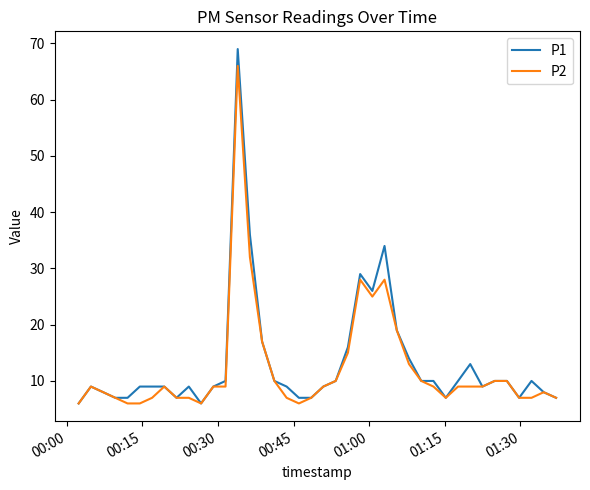

Is this an area chart (filled region under the line)?

No